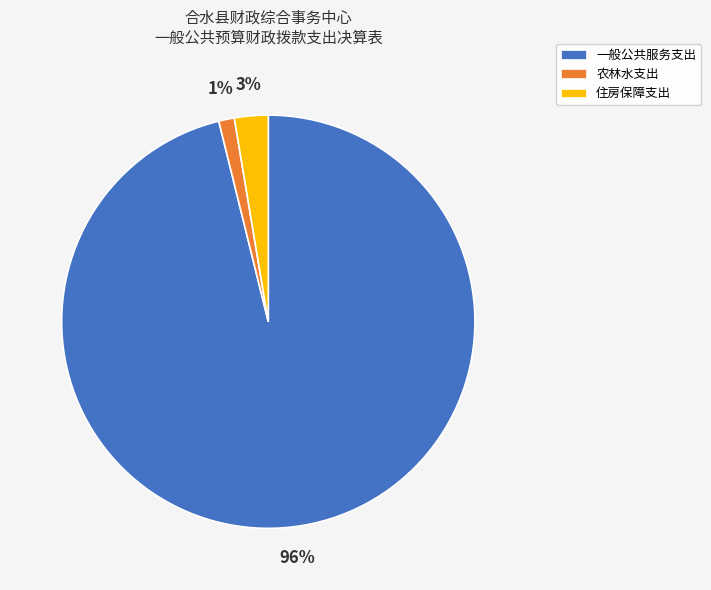

To the nearest percent, what is the difference between the largest and smallest slice percentages?

95%